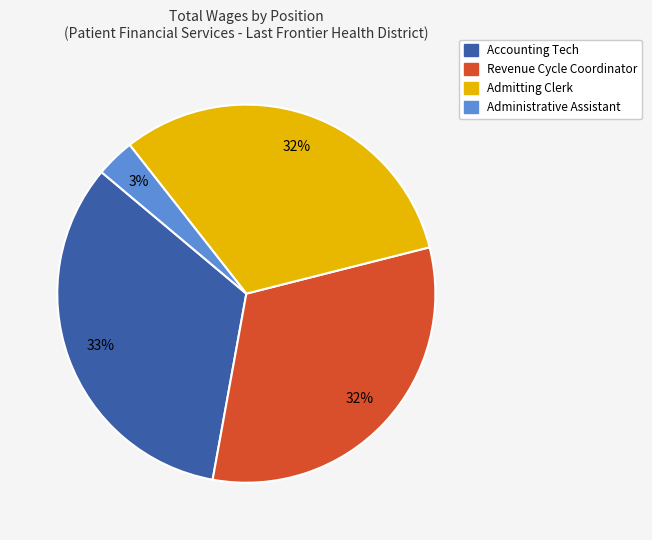

Which category has the smallest portion of the pie?

Administrative Assistant